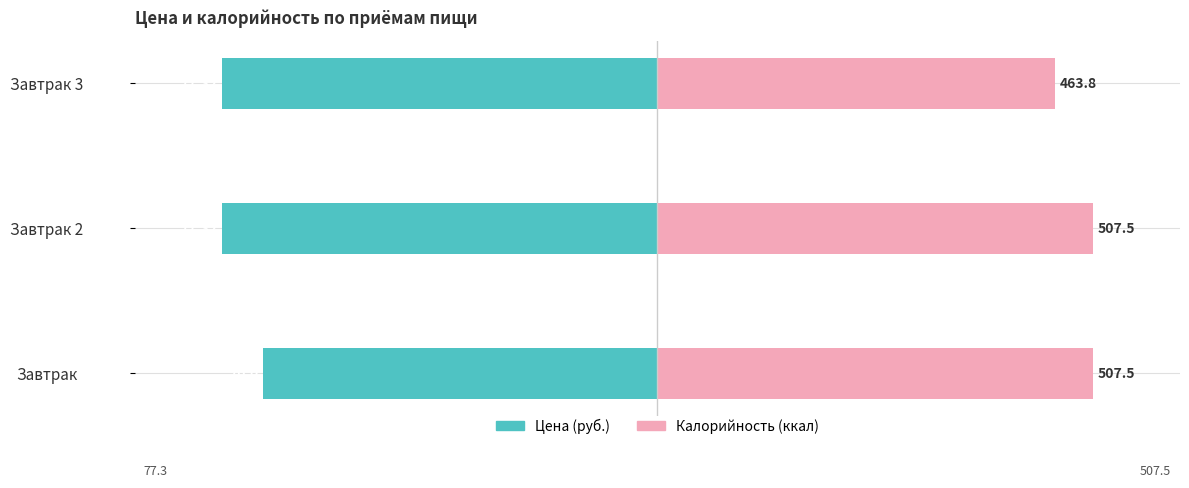

What is the lowest value of the Цена (руб.) series?

-100.0